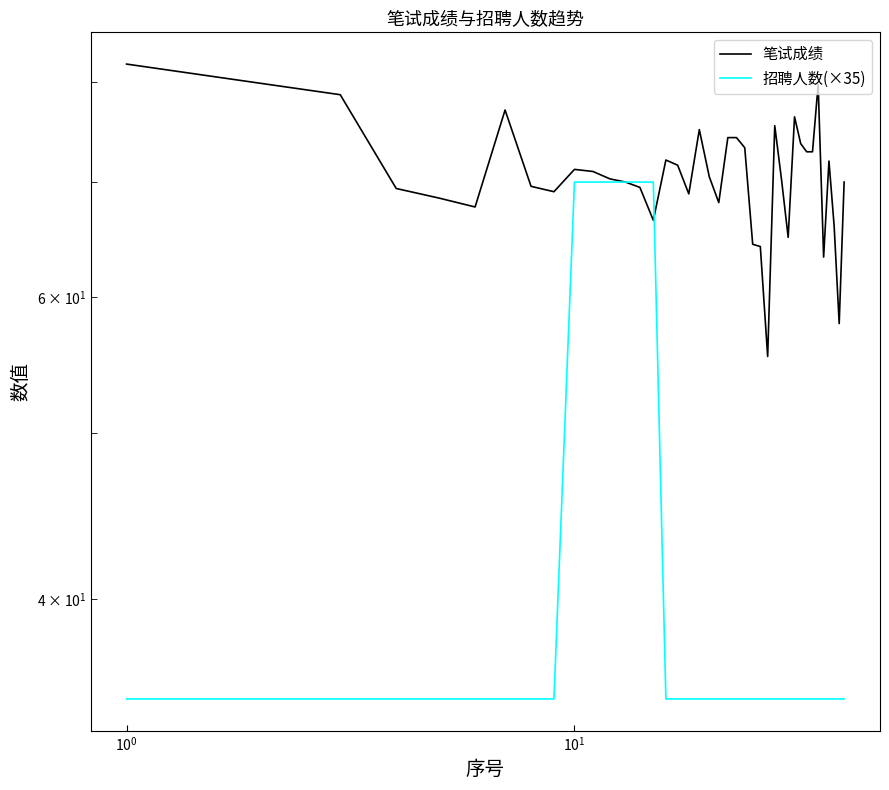

Is this an area chart (filled region under the line)?

No